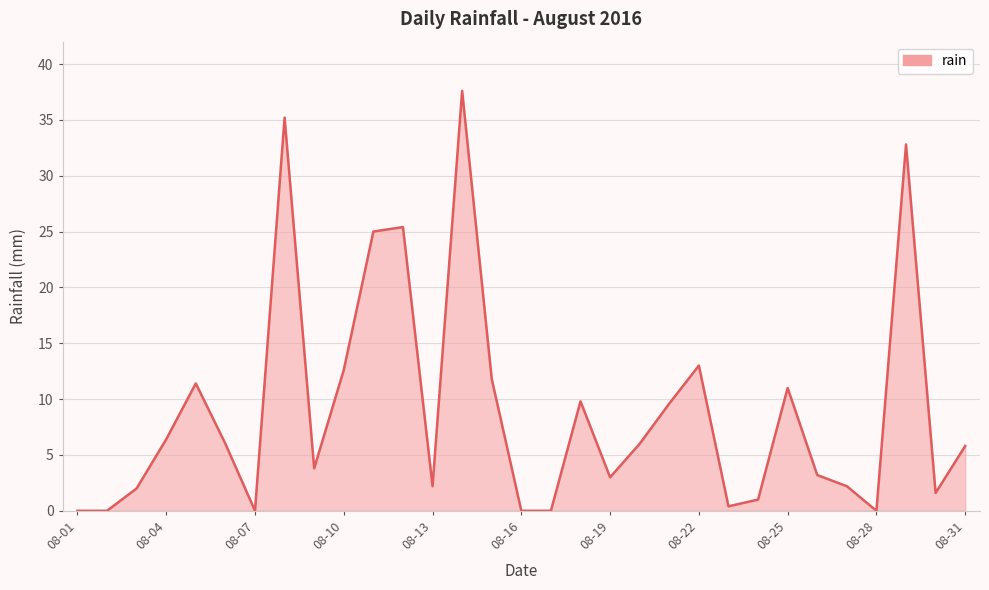

What is the greatest value displayed?

37.6